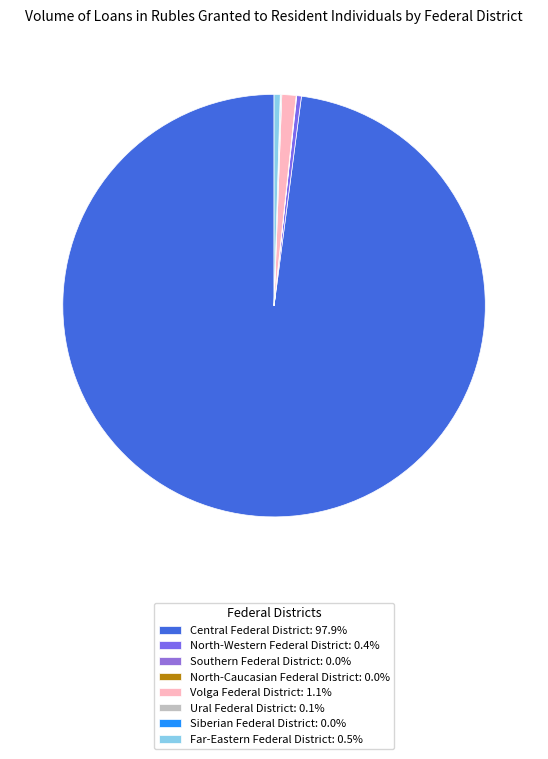

The Ural Federal District slice represents 0% of the pie. True or false?

True